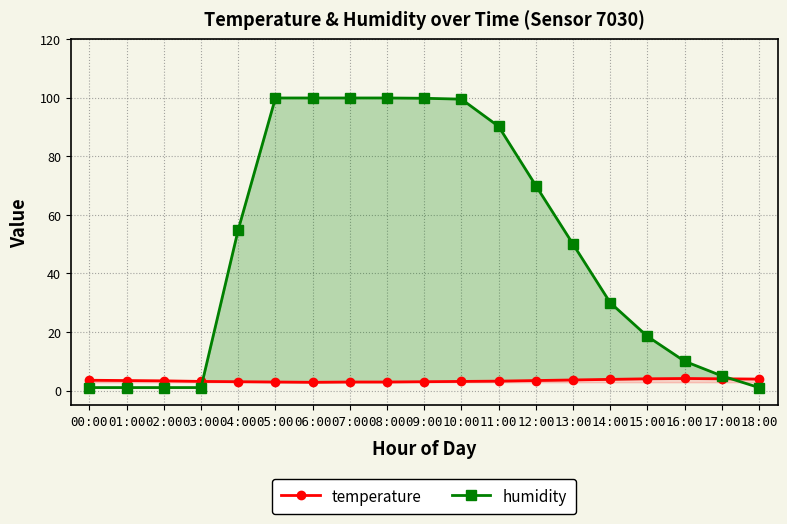

Between 16:00 and 18:00, which is larger?

16:00